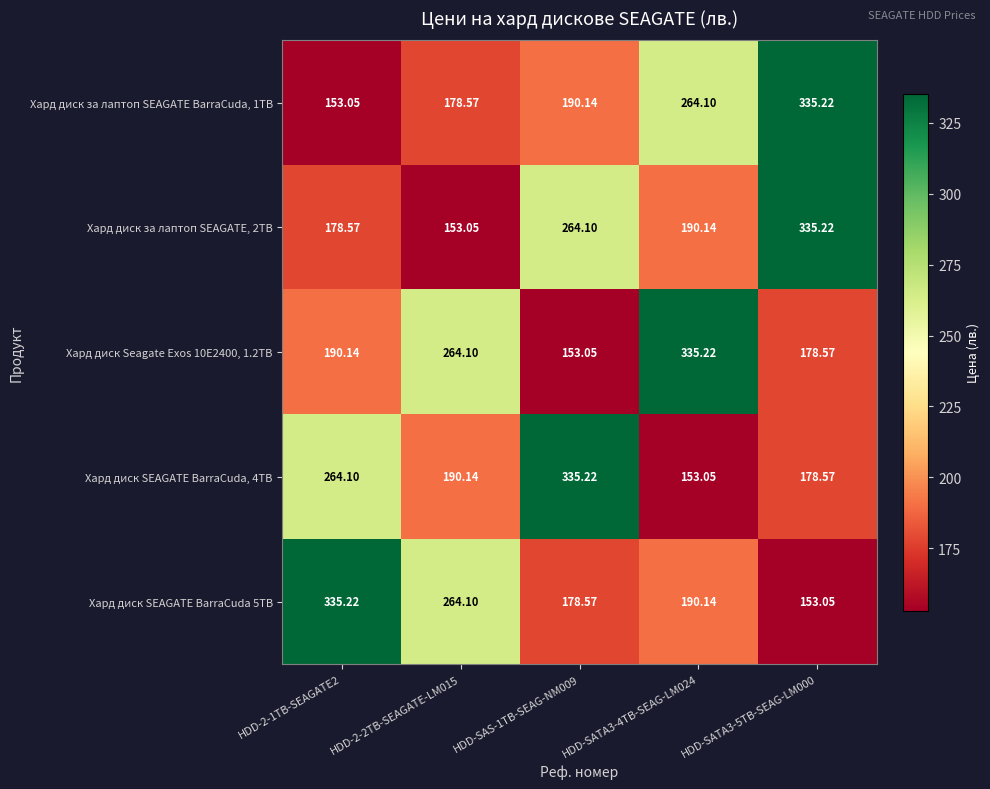

What is the greatest value displayed?

335.2